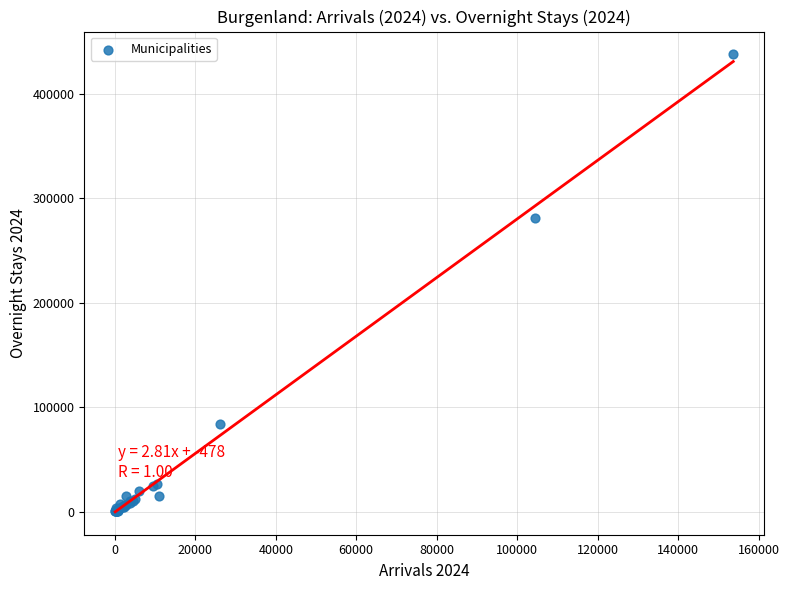

What Y value in the scatter plot is closest to 219022?

281592